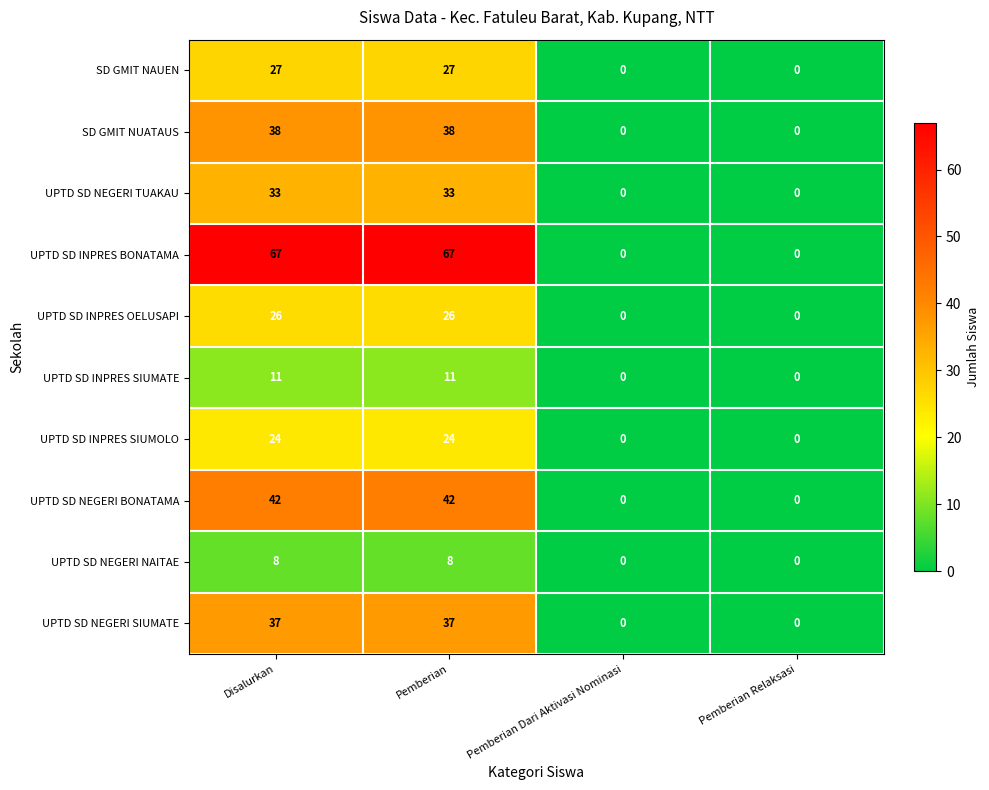

What is the sum of the UPTD SD NEGERI TUAKAU values at Disalurkan and Pemberian Dari Aktivasi Nominasi?

33